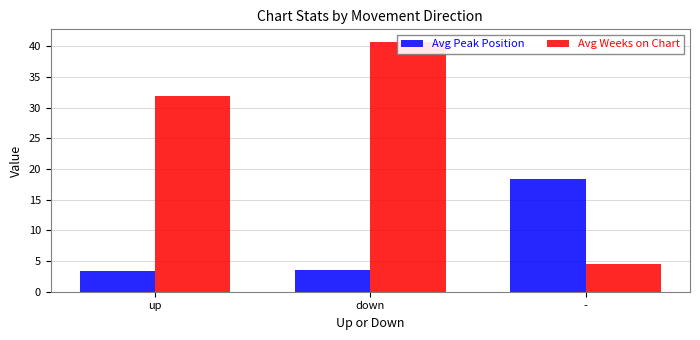

Which series has the largest total across all categories?

Avg Weeks on Chart